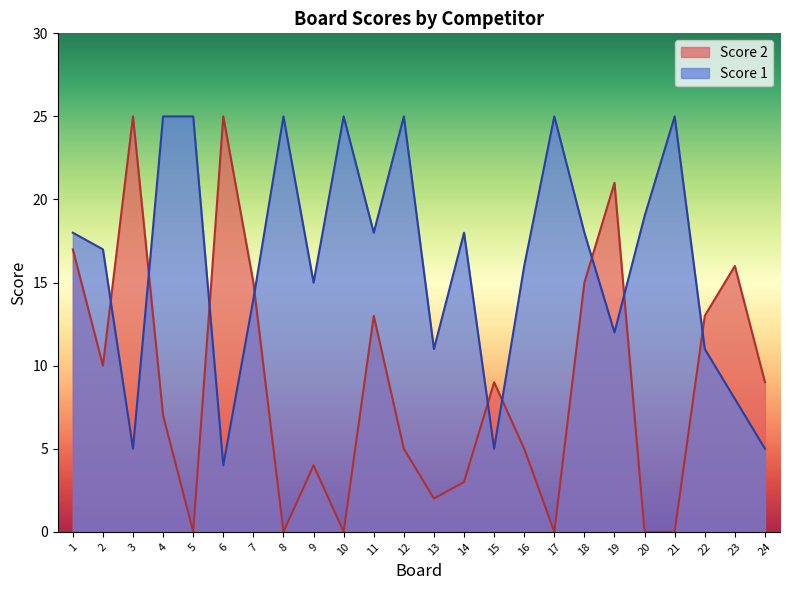

True or false: Score 2 and Score 1 cross at least once.

True